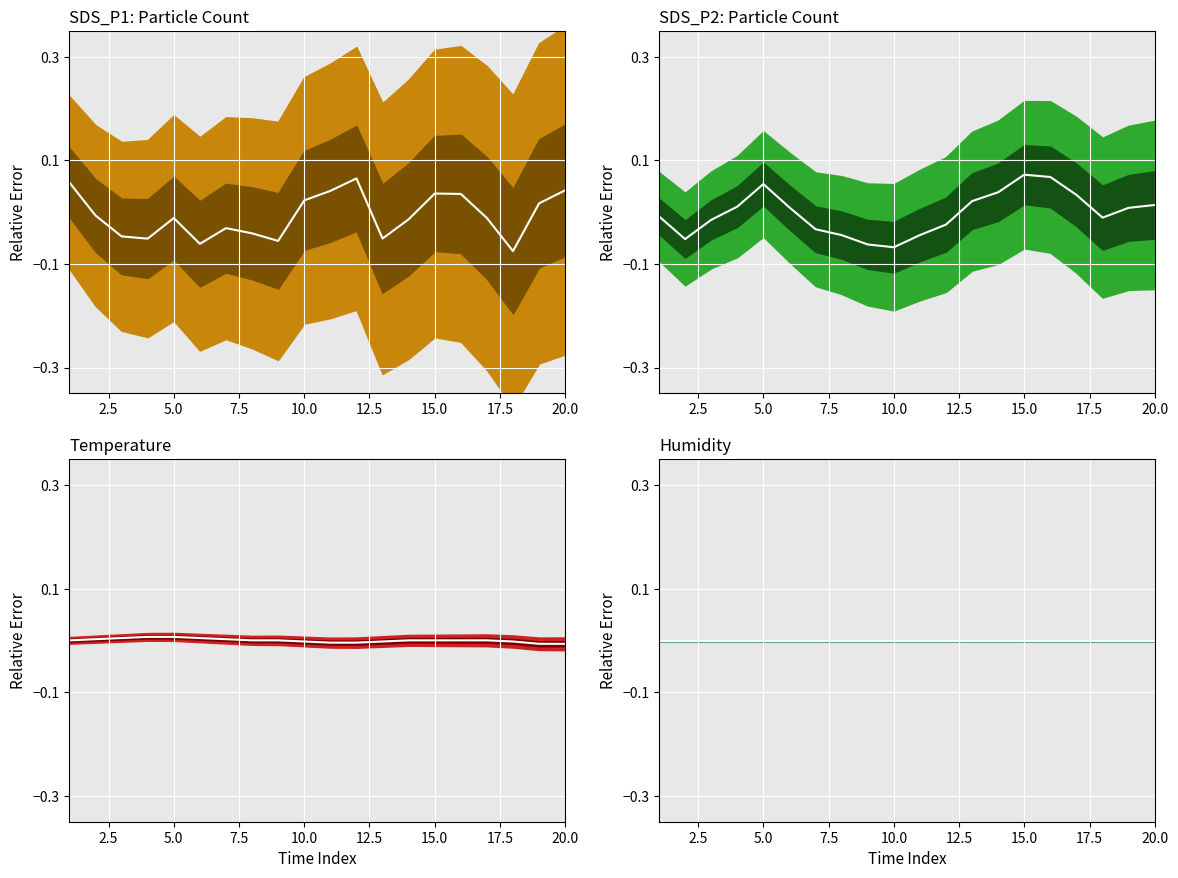

Is the value of Temperature mean at 10 greater than the value of SDS_P2: Particle Count mean at 2.5?

Yes